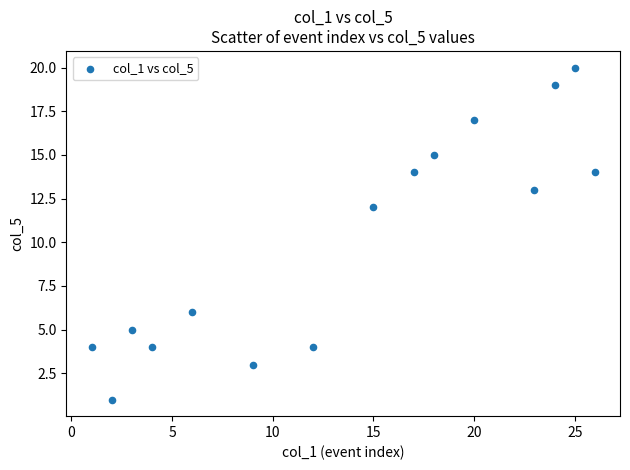

What Y value in the scatter plot is closest to 10?

12